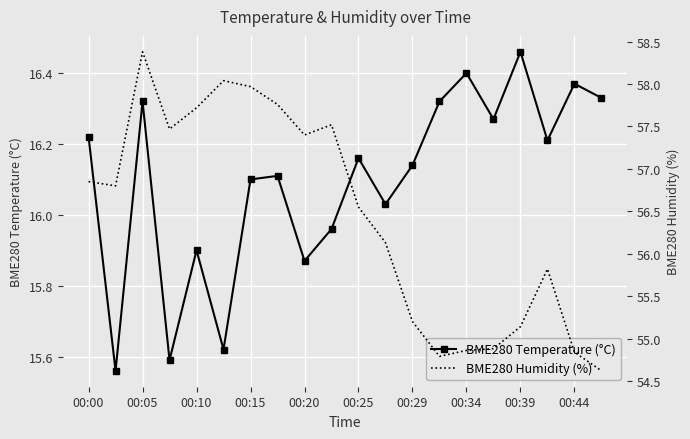

List the series in order of their peak value, lowest first.

BME280 Temperature (°C), BME280 Humidity (%)